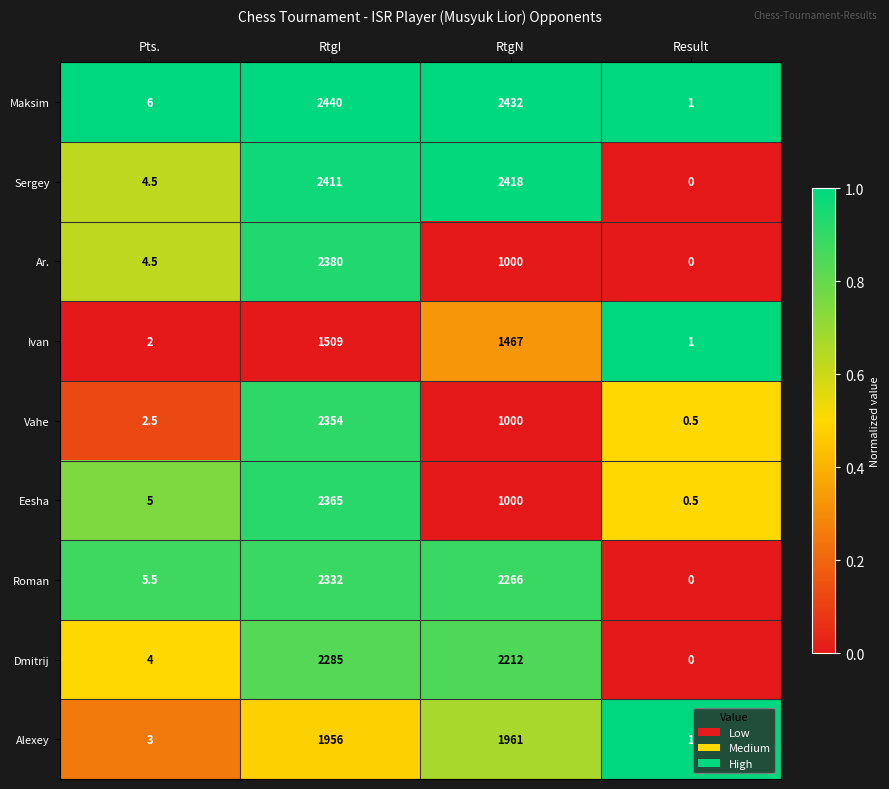

What is the spread (max minus min) of values at Pts.?

4.0